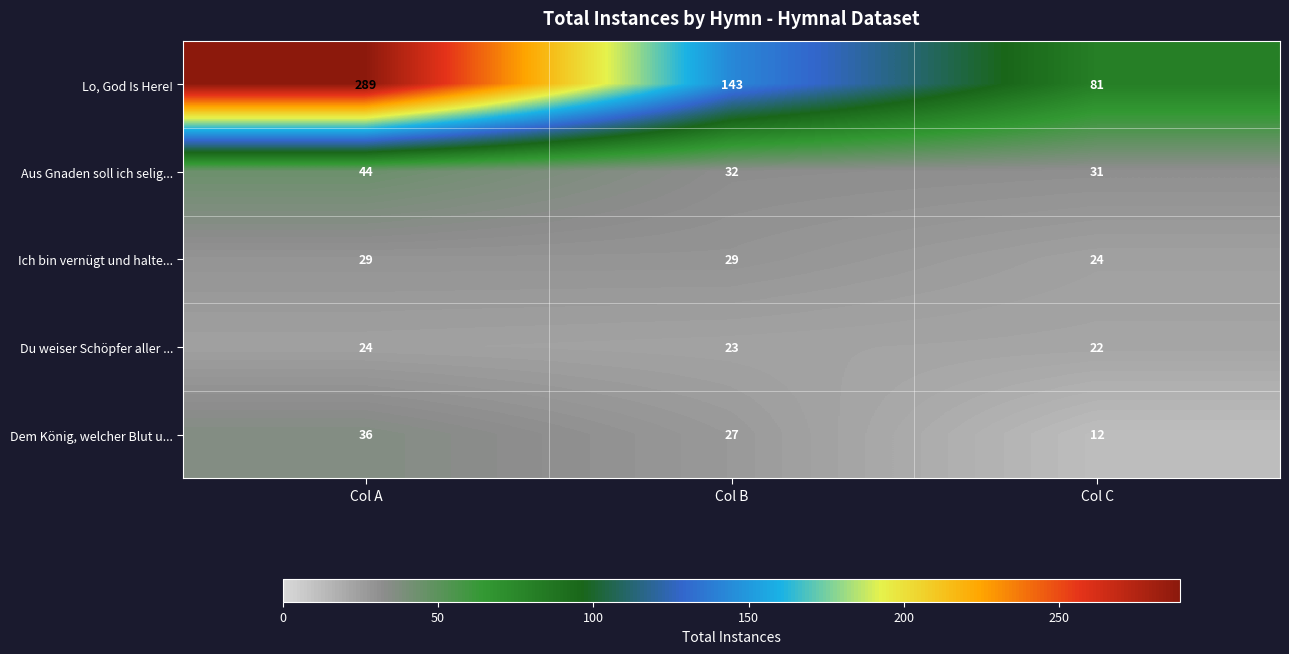

What is the spread (max minus min) of values at Col A?

265